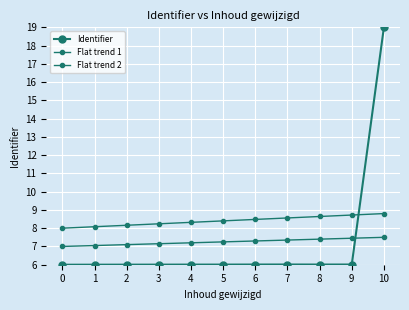

Between 0 and 4, which series saw the biggest shift?

Flat trend 2